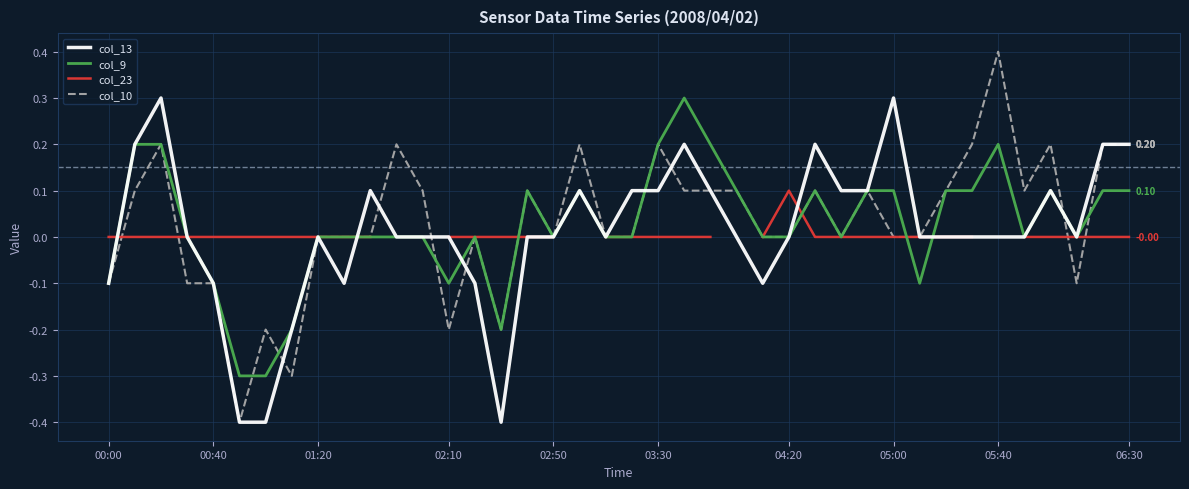

What is the minimum value for col_10?

-0.4